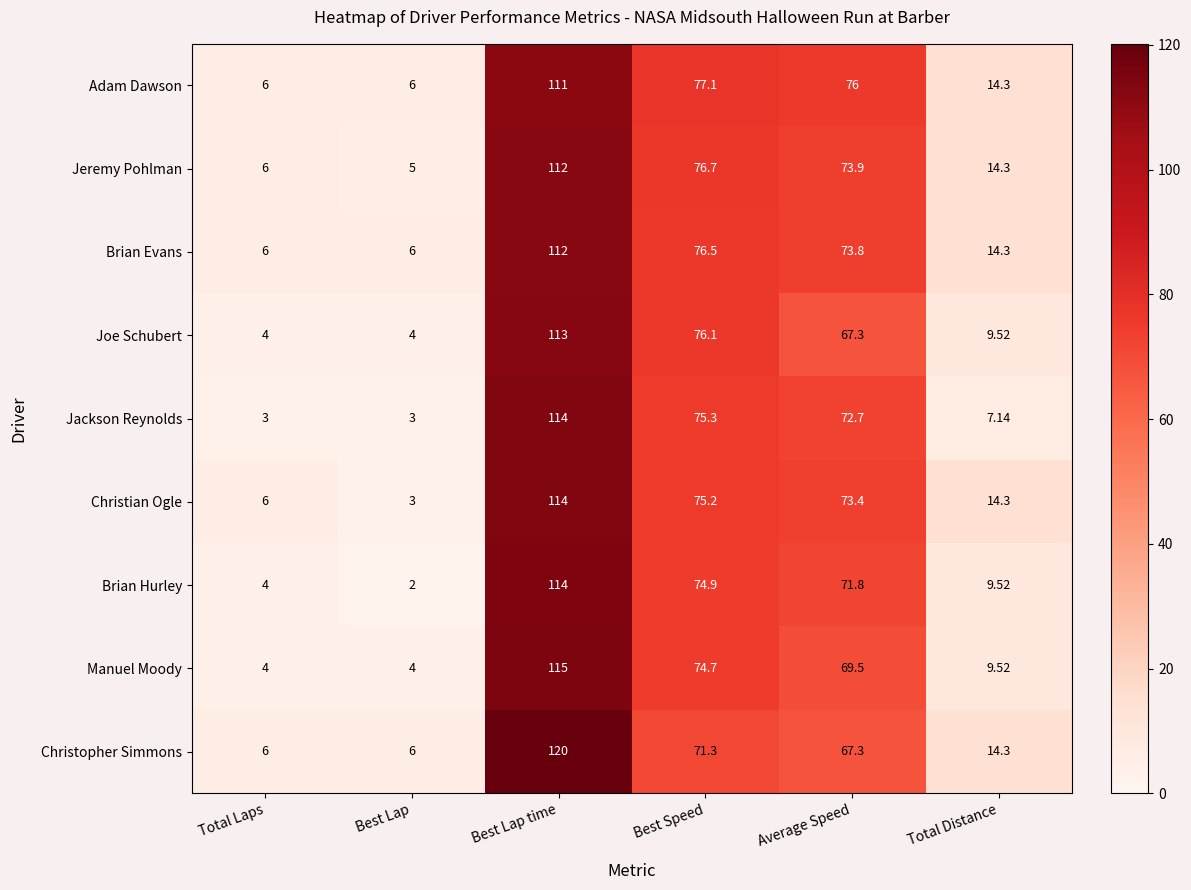

At how many categories does at least one series exceed 73?

3